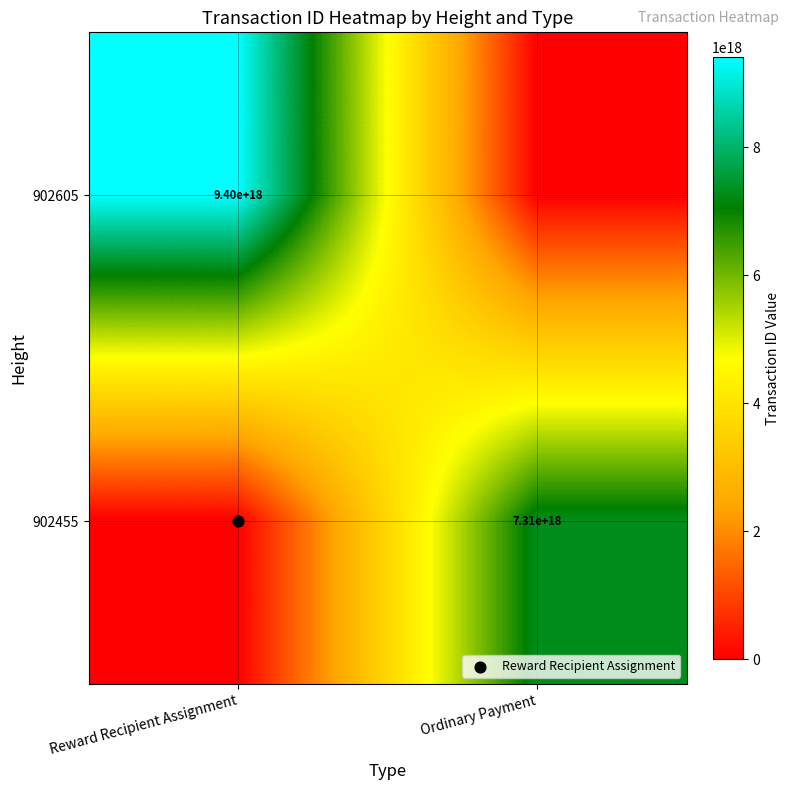

How many values in 902605 are above zero?

1